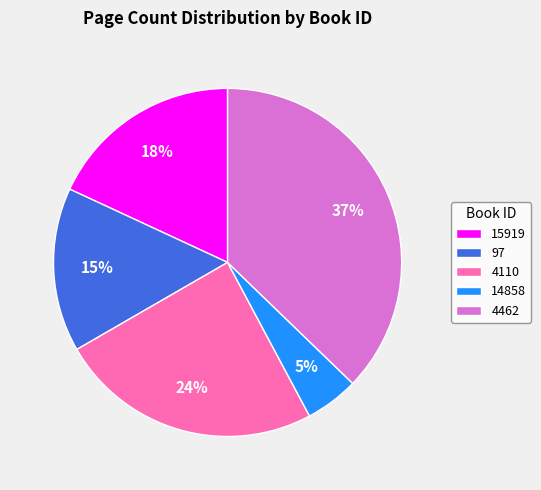

Is it true that 15919 is 7% of the pie?

False